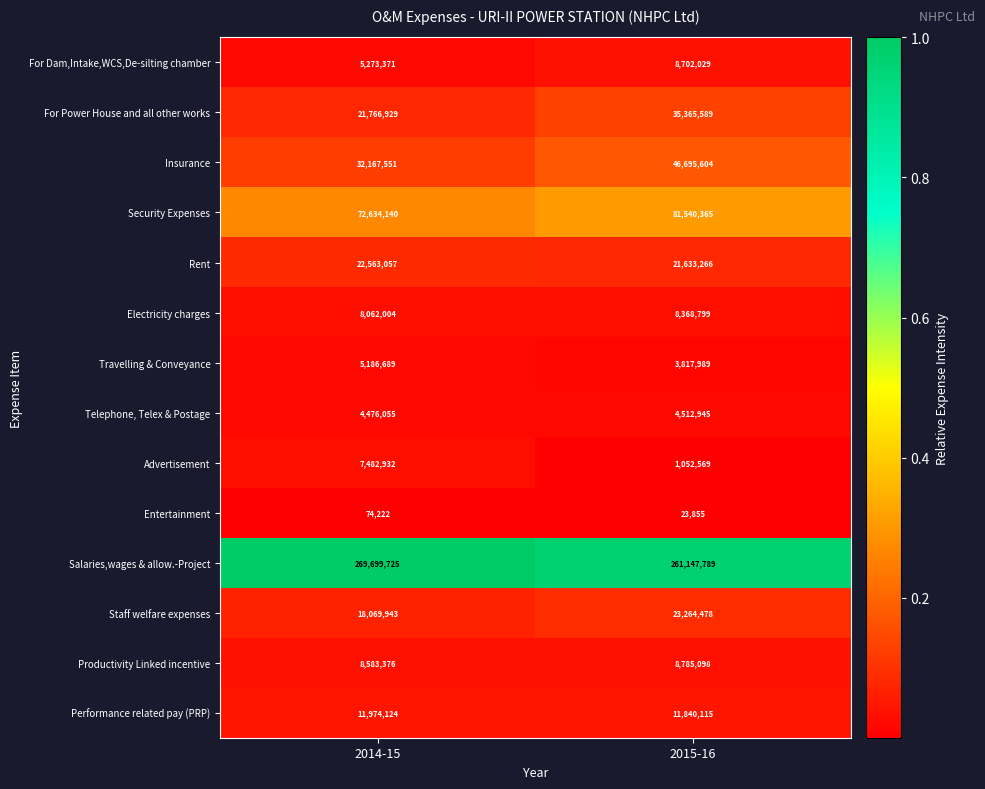

Is it true that Rent equals 21633266 at 2015-16?

True